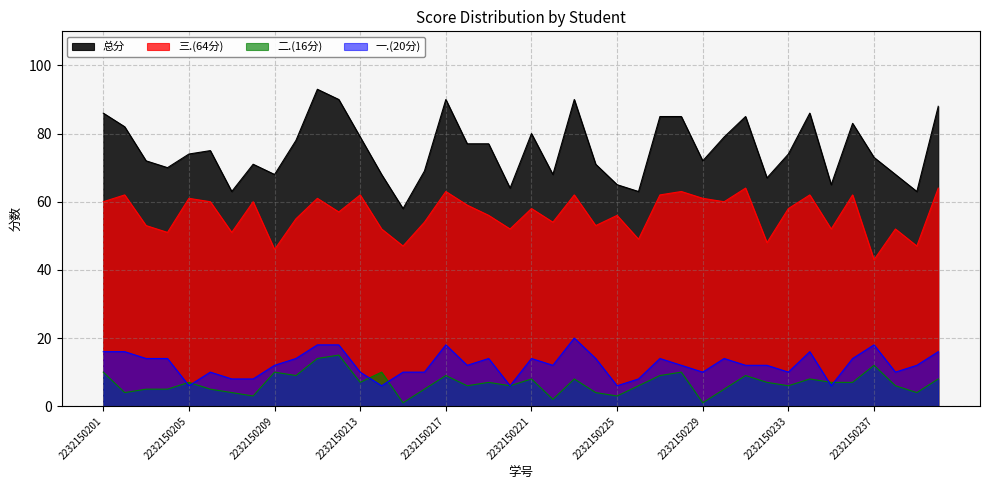

Where is 总分 nearest to the value 75?

2232150206